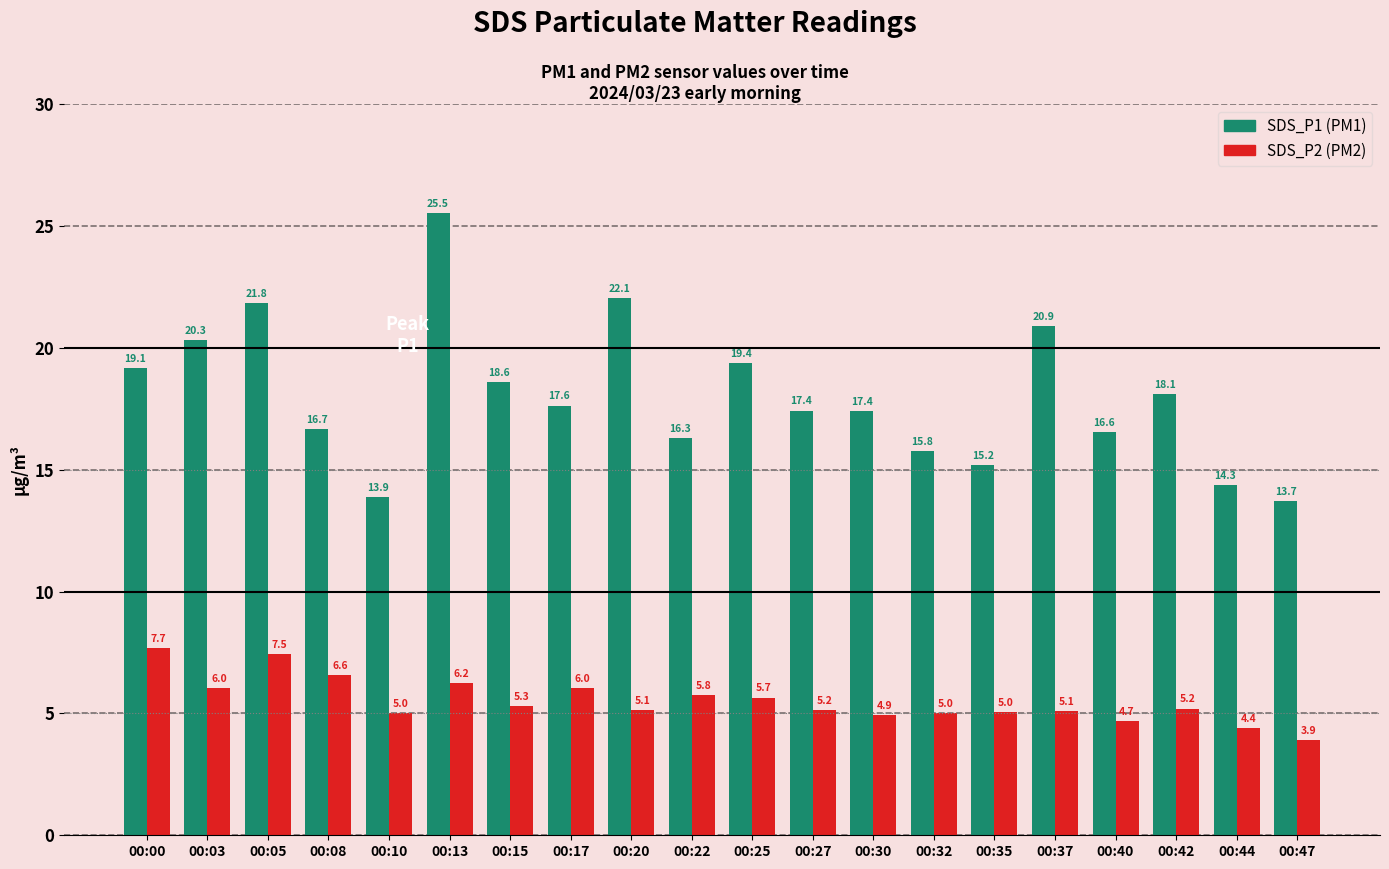

Which category has the highest value across all series?

00:13